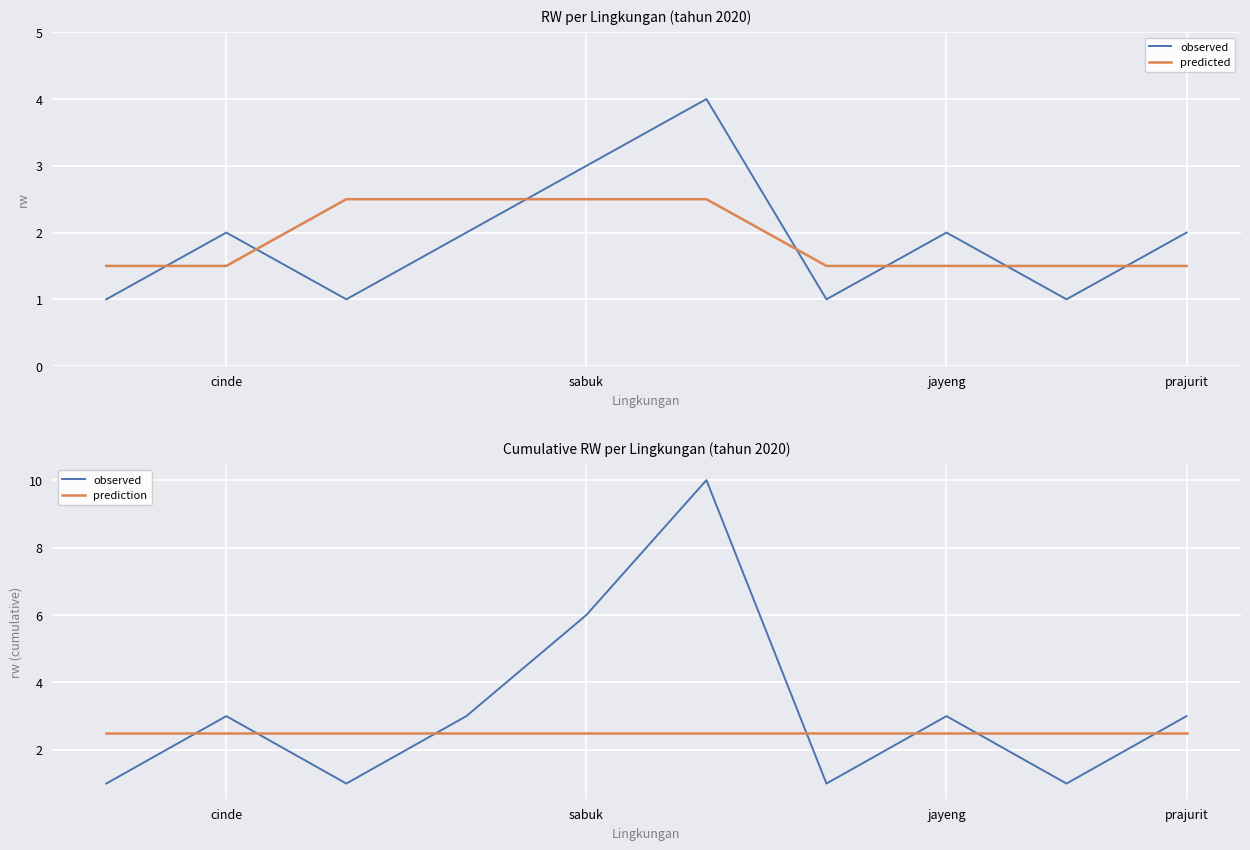

What is the spread (max minus min) of values at 5?

7.5